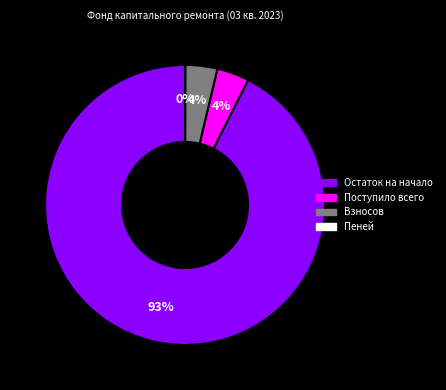

Is Остаток на начало the majority of the pie?

Yes